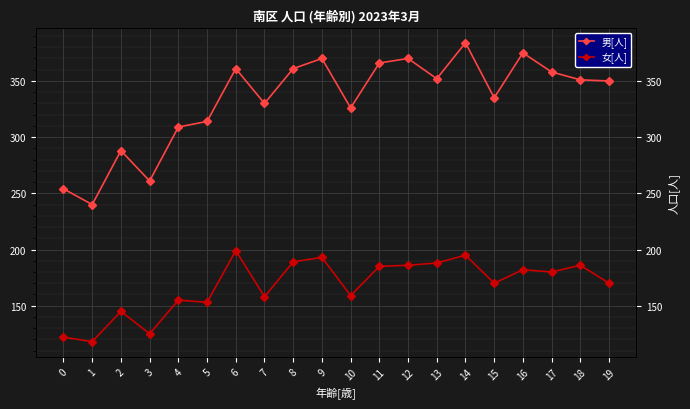

Is it true that 女[人] equals 182 at 16?

True